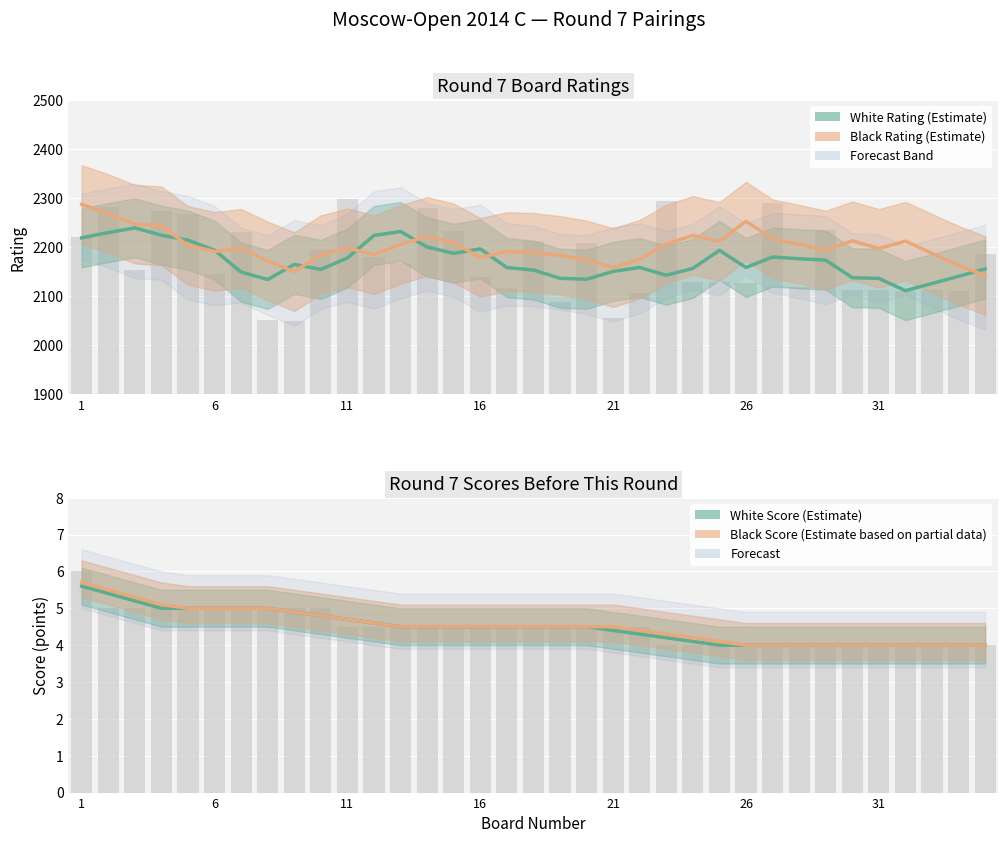

What is the difference between the highest and lowest values at 16?

2238.2